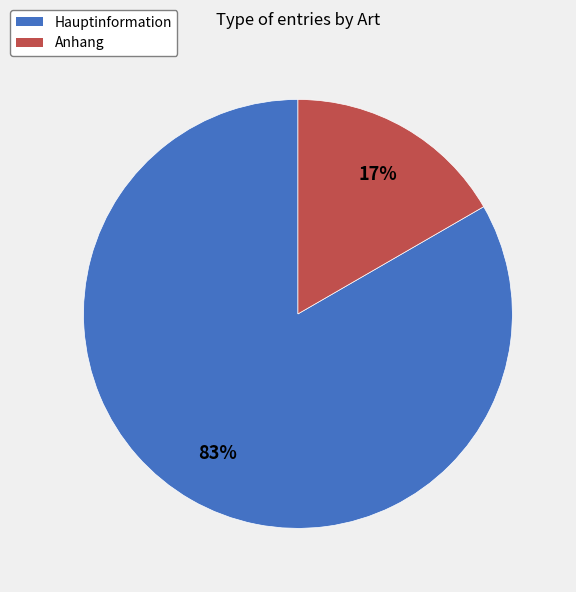

Is the sum of Anhang and Hauptinformation greater than half?

Yes